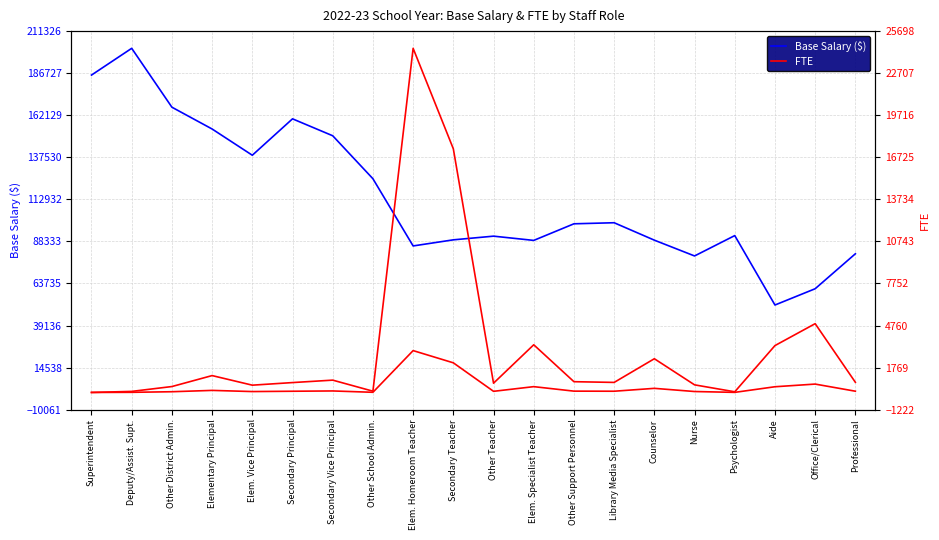

Reading right to left, list all the values displayed in this chart.

Base Salary ($): Professional=81100.0	Office/Clerical=60656.0	Aide=51137.0	Psychologist=91738.0	Nurse=79827.0	Counselor=89063.0	Library Media Specialist=99253.0	Other Support Personnel=98633.0	Elem. Specialist Teacher=88923.0	Other Teacher=91406.0	Secondary Teacher=89252.0	Elem. Homeroom Teacher=85686.0	Other School Admin.=124988.0	Secondary Vice Principal=150121.0	Secondary Principal=160021.0	Elem. Vice Principal=138733.0	Elementary Principal=154075.0	Other District Admin.=166826.0	Deputy/Assist. Supt.=201263.0	Superintendent=185615.0
FTE: Professional=724.1	Office/Clerical=4892.9	Aide=3334.7	Psychologist=48.1	Nurse=542.6	Counselor=2399.4	Library Media Specialist=715.5	Other Support Personnel=766.7	Elem. Specialist Teacher=3392.0	Other Teacher=660.1	Secondary Teacher=17328.4	Elem. Homeroom Teacher=24474.2	Other School Admin.=91.2	Secondary Vice Principal=877.5	Secondary Principal=704.1	Elem. Vice Principal=519.3	Elementary Principal=1201.2	Other District Admin.=421.6	Deputy/Assist. Supt.=76.2	Superintendent=2.0